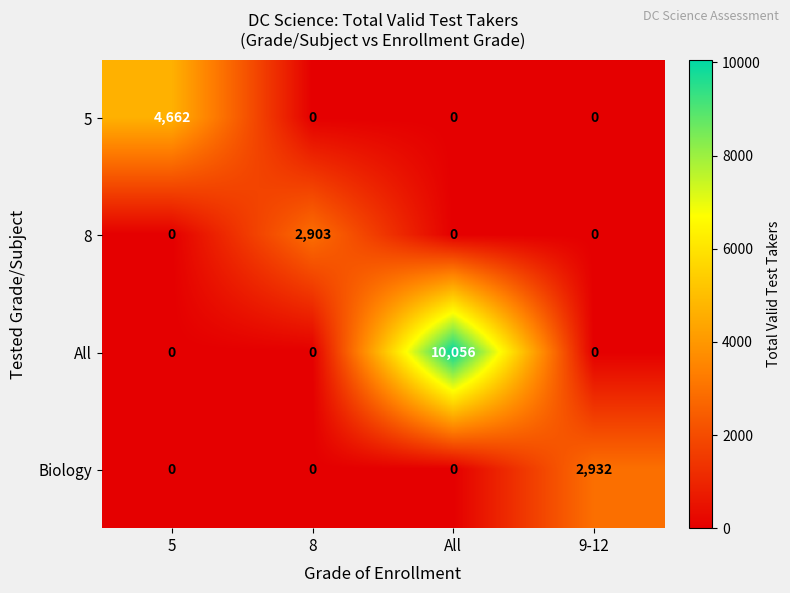

What is the total value across all series at All?

10056